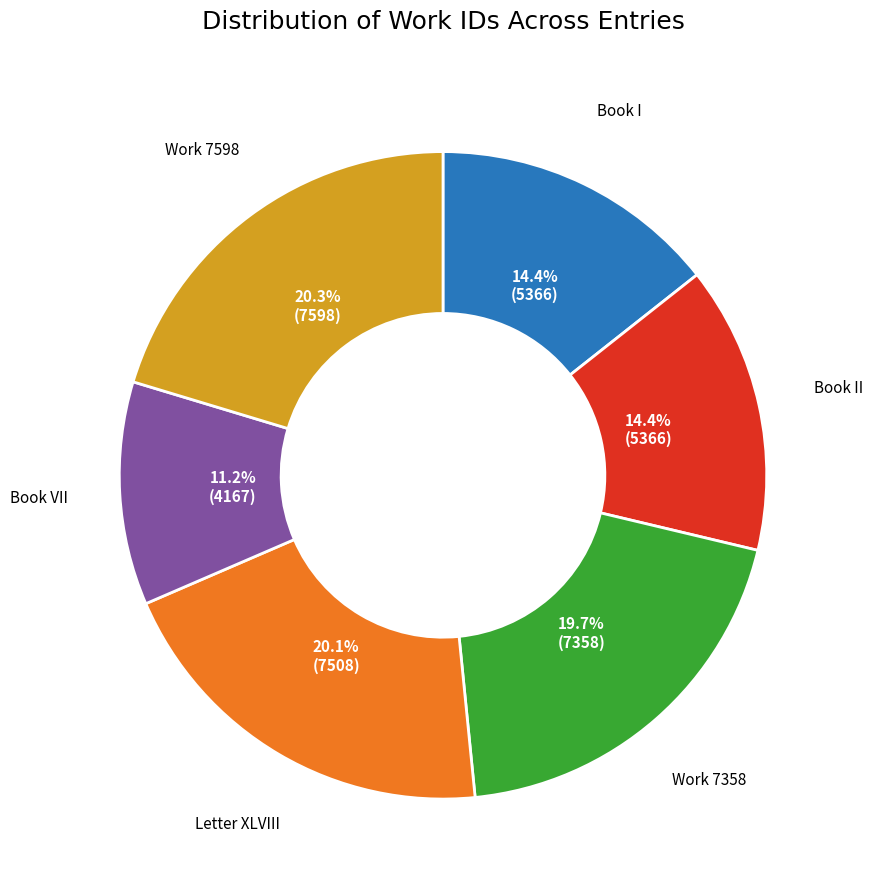

Is there any slice that represents more than half of the pie?

No